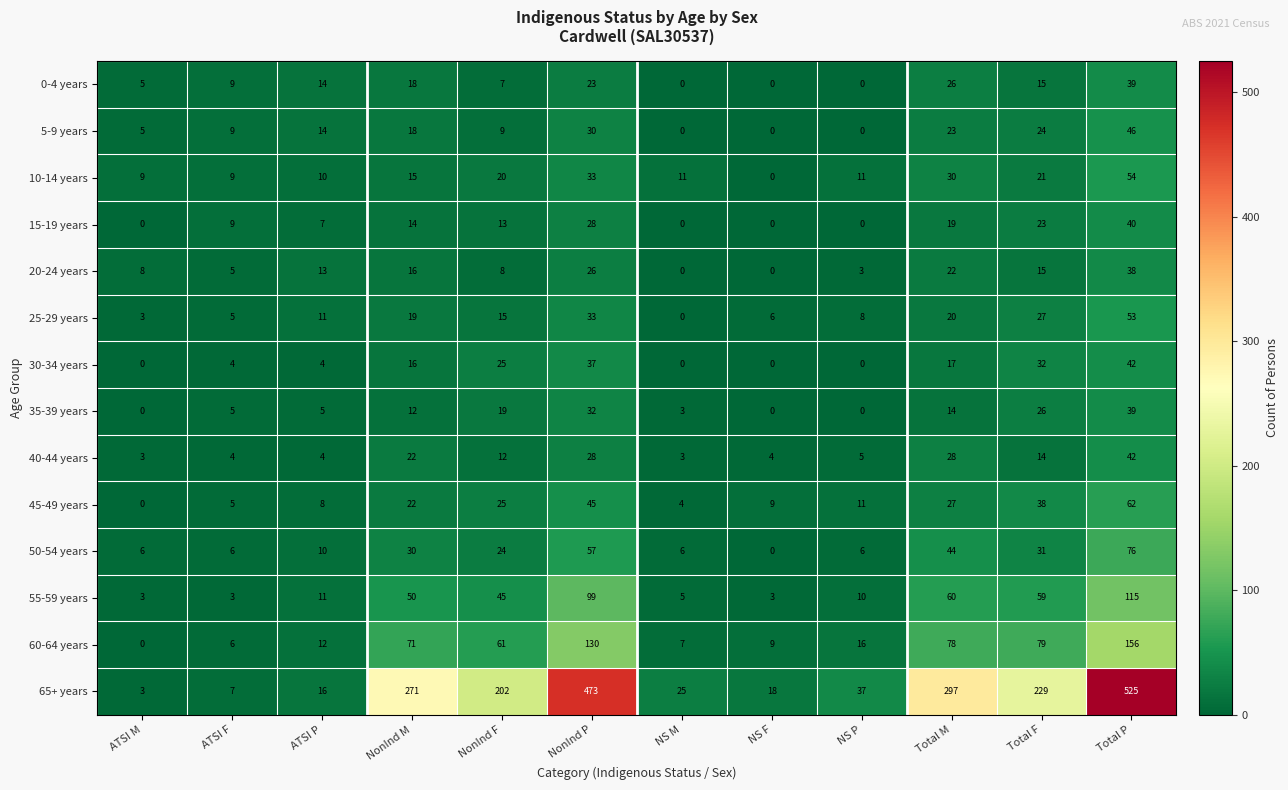

What is the sum of the 25-29 years values at NonInd M and Total P?

72